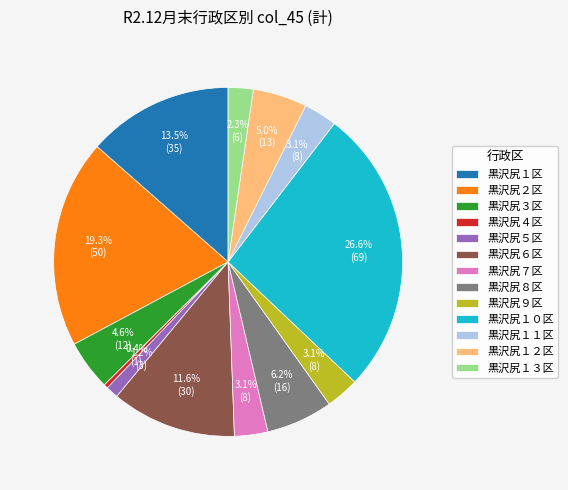

What is the smallest slice in the pie chart?

黒沢尻４区